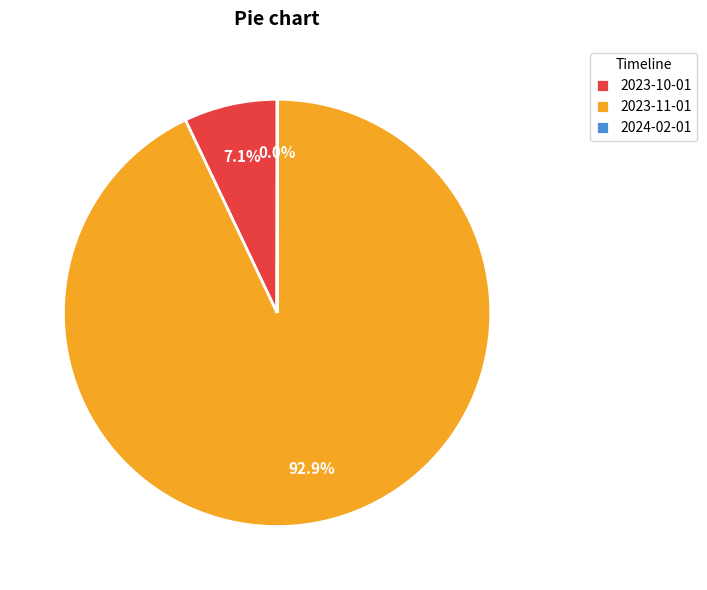

Is 2023-11-01 the majority of the pie?

Yes